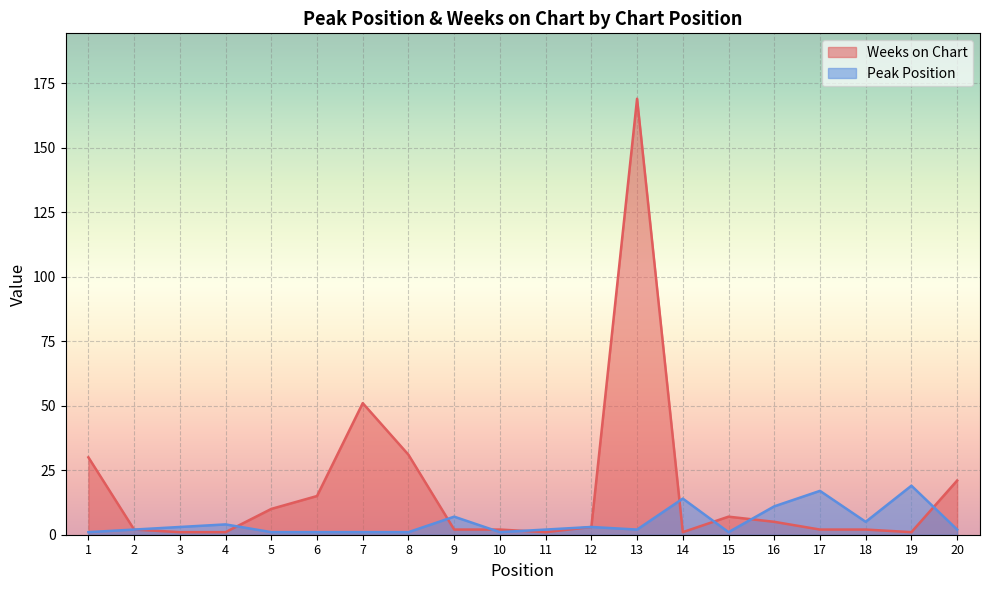

True or false: Peak Position has a value of 0 at 8.

False